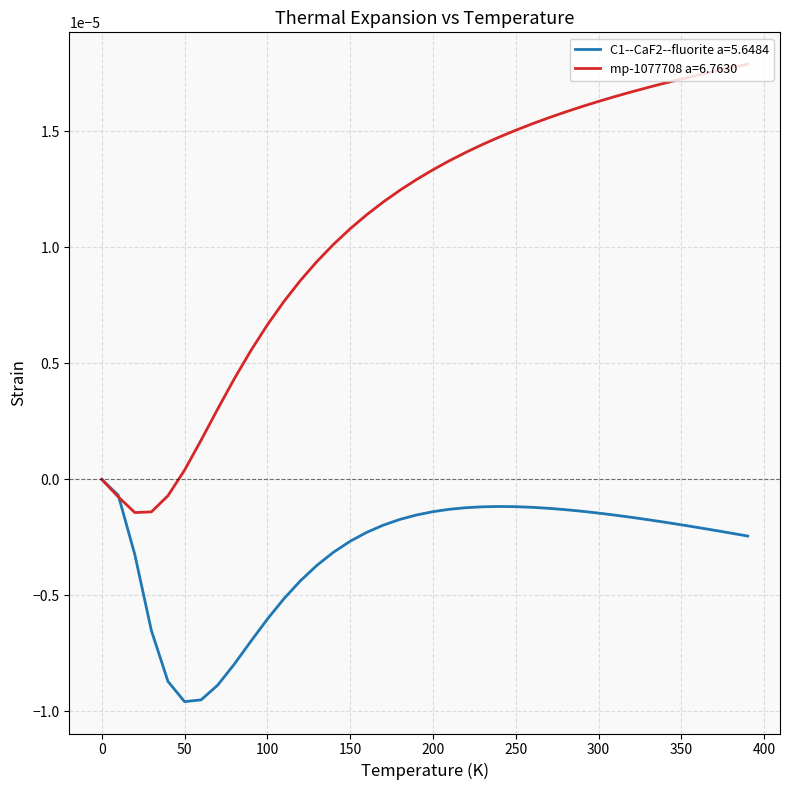

List the series in order of their peak value, highest first.

mp-1077708 a=6.7630, C1--CaF2--fluorite a=5.6484